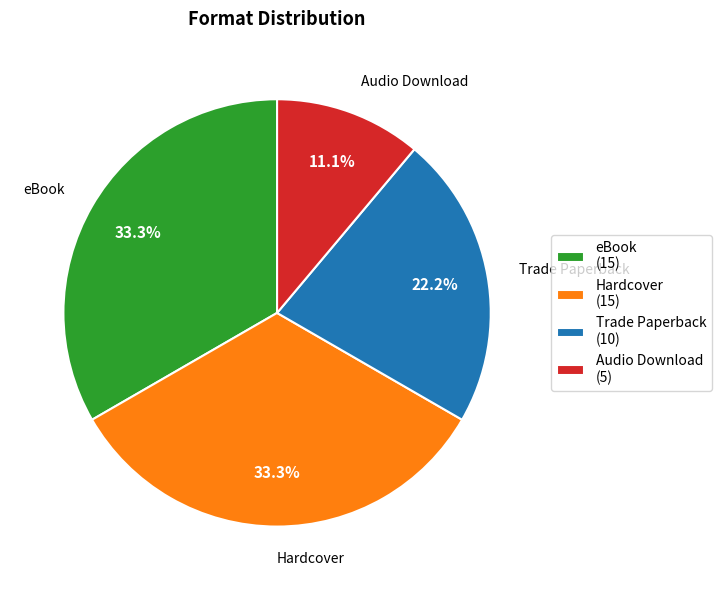

What percentage is NOT represented by Audio Download?

88.9%